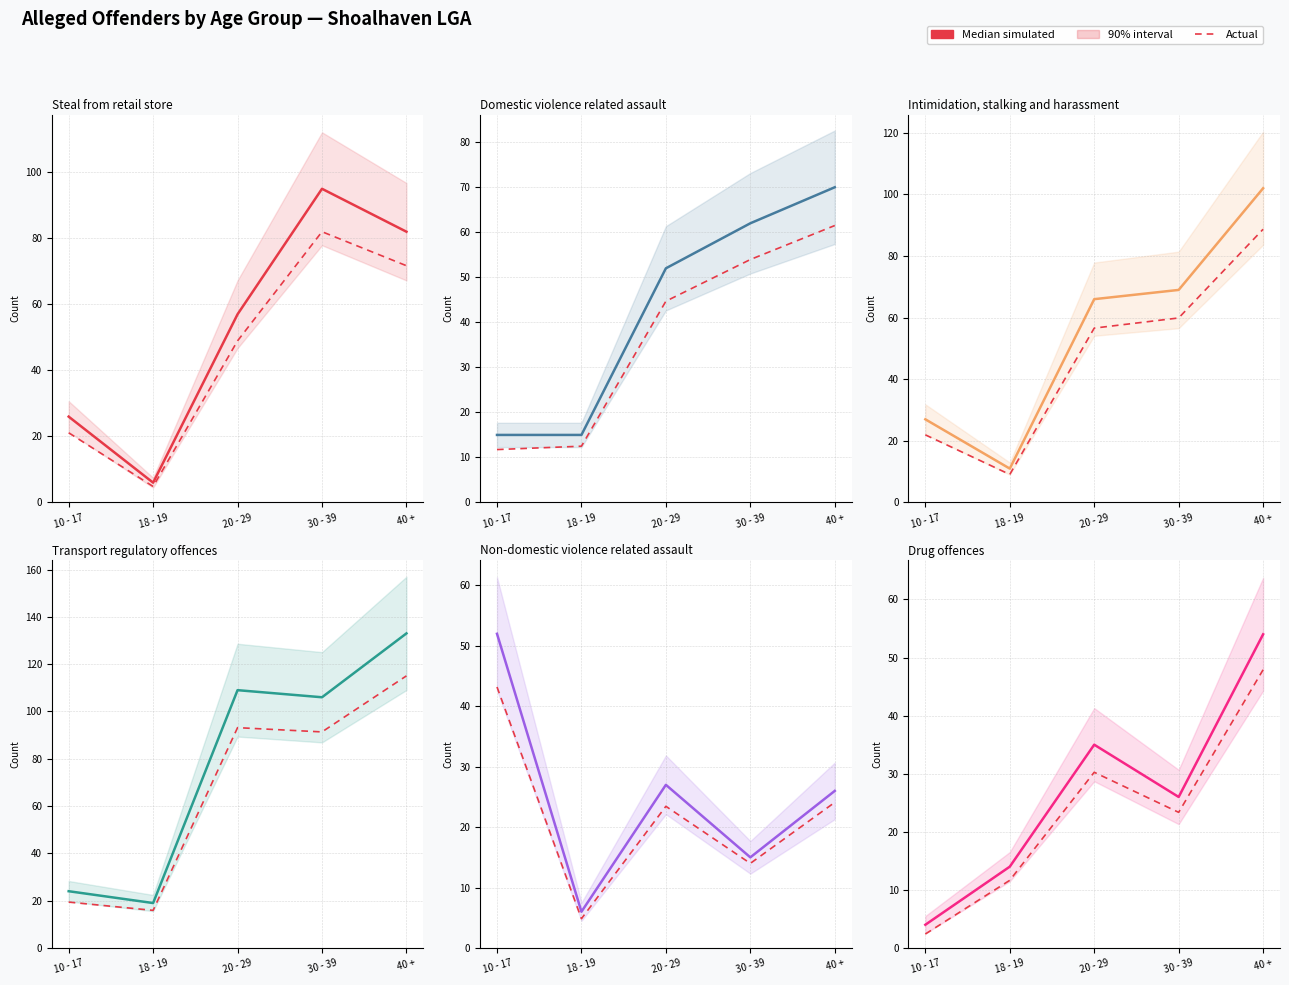

What is the sum of all Median simulated values?

133.0